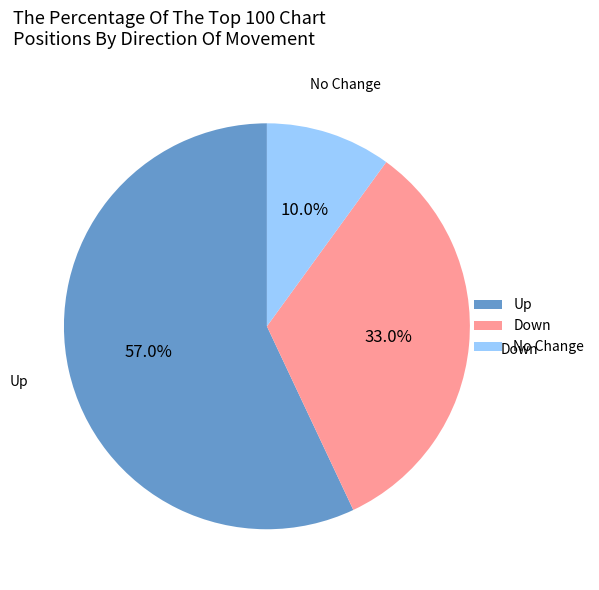

Approximately how many times larger is the value at Down compared to Up?

0.6